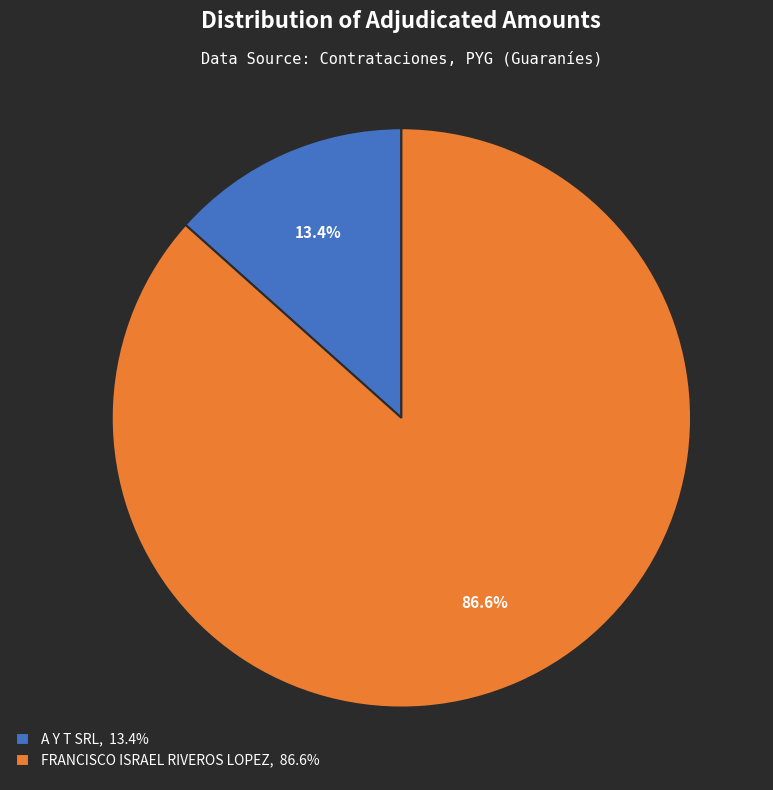

Which slice is the smallest?

A Y T SRL